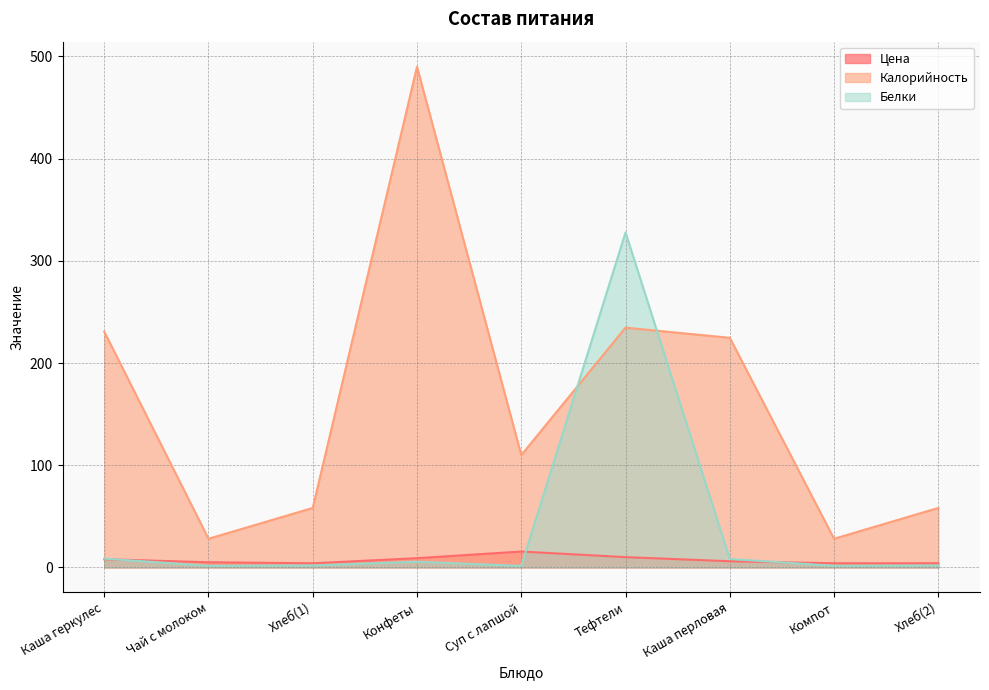

Rank the categories by Белки value from highest to lowest.

Тефтели, Каша геркулес, Каша перловая, Конфеты, Хлеб(1), Хлеб(2), Чай с молоком, Компот, Суп с лапшой